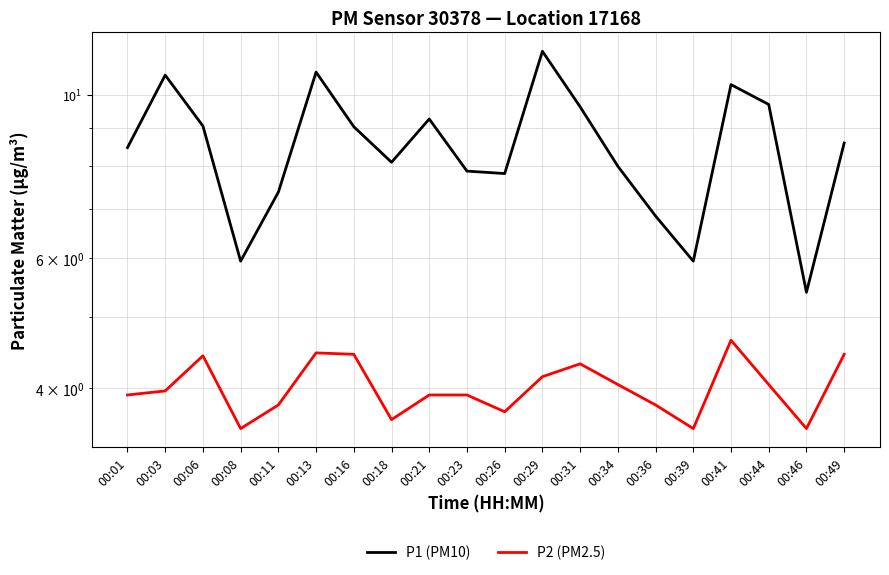

Rank the series by their maximum value, from lowest to highest.

P2 (PM2.5), P1 (PM10)